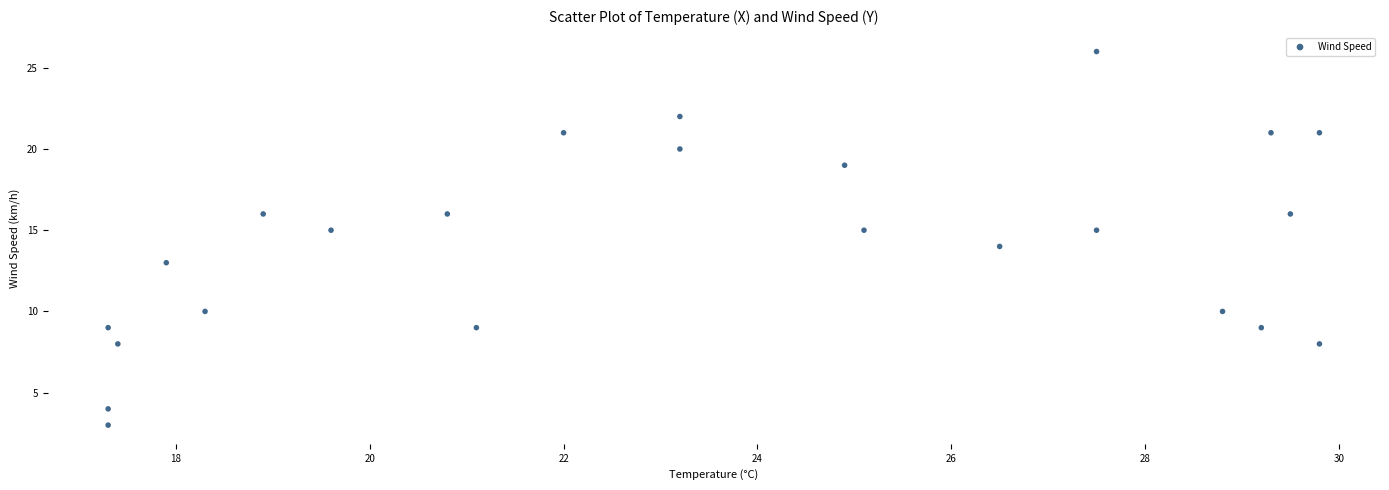

What is the range of Y values (max minus min)?

23